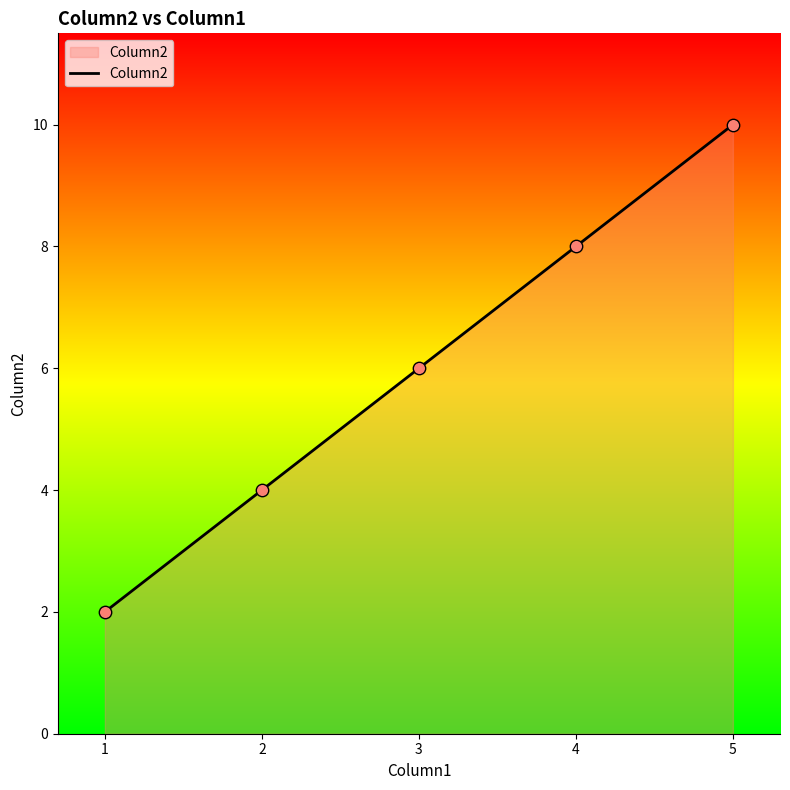

What is the change in value from 1 to 3?

+4